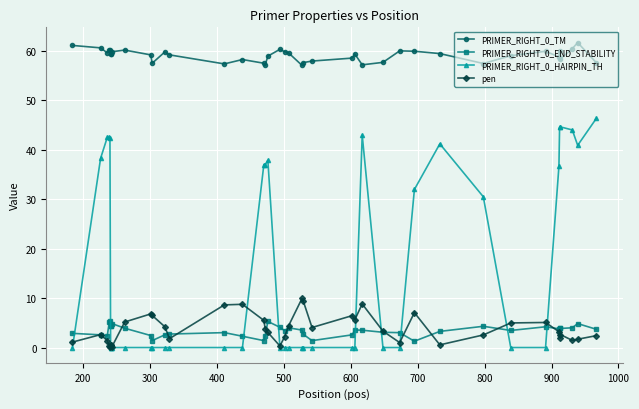

How many data points does each series have?

40